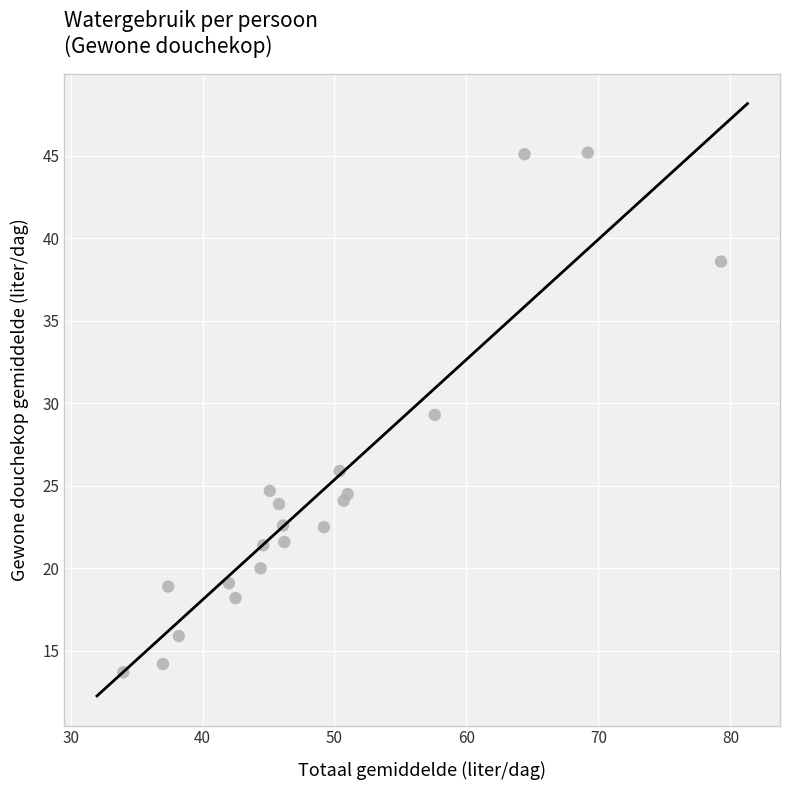

What is the range of Y values (max minus min)?

31.5